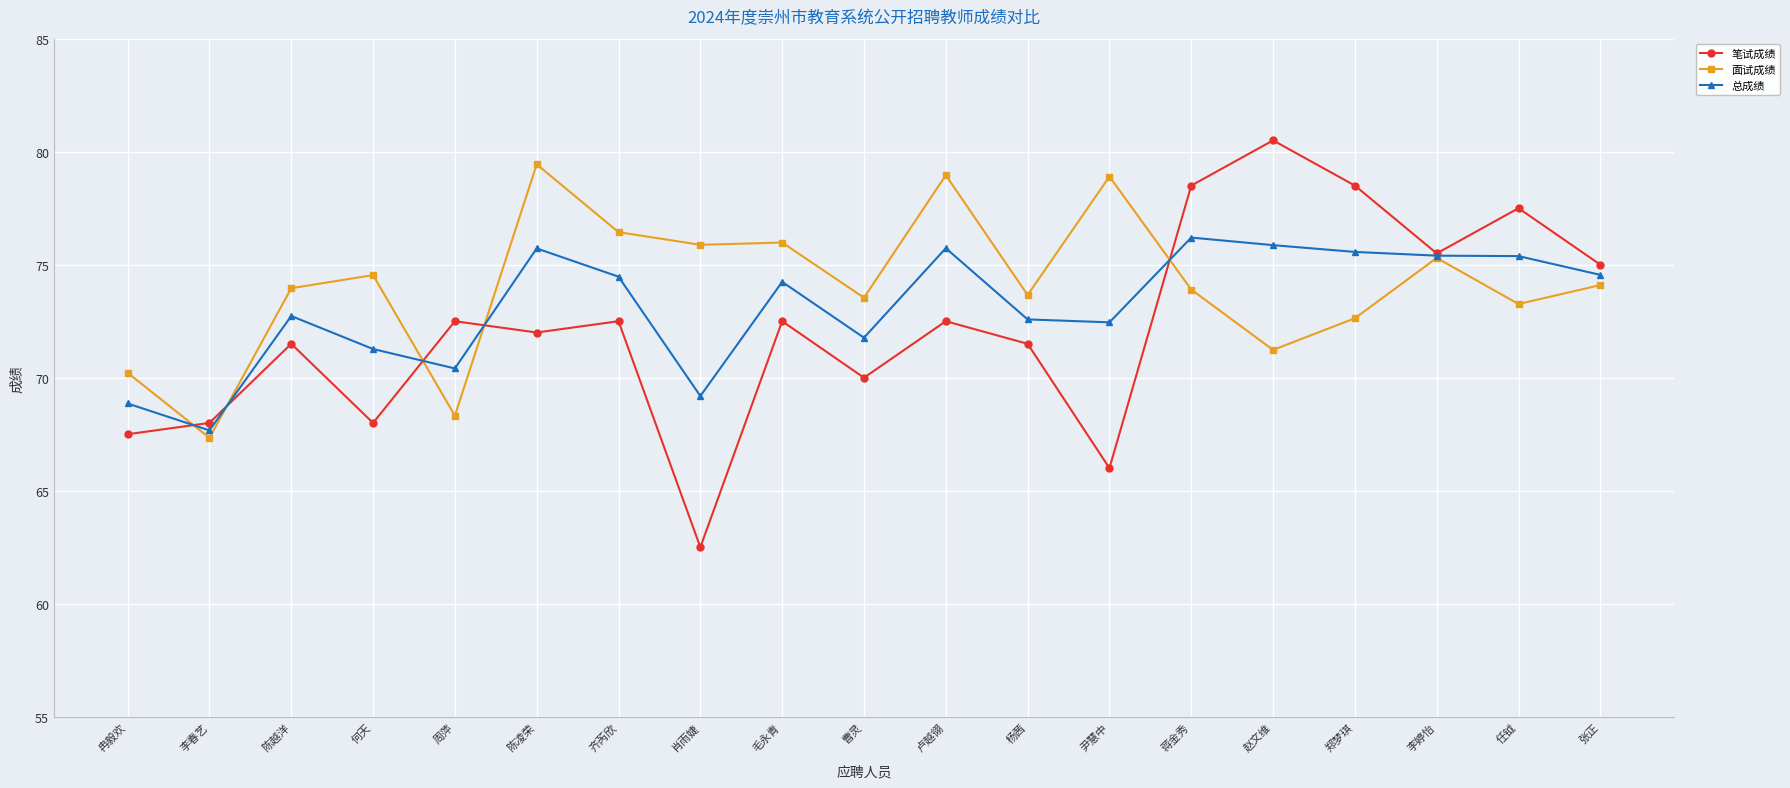

What are all the series names shown in the legend?

笔试成绩, 面试成绩, 总成绩